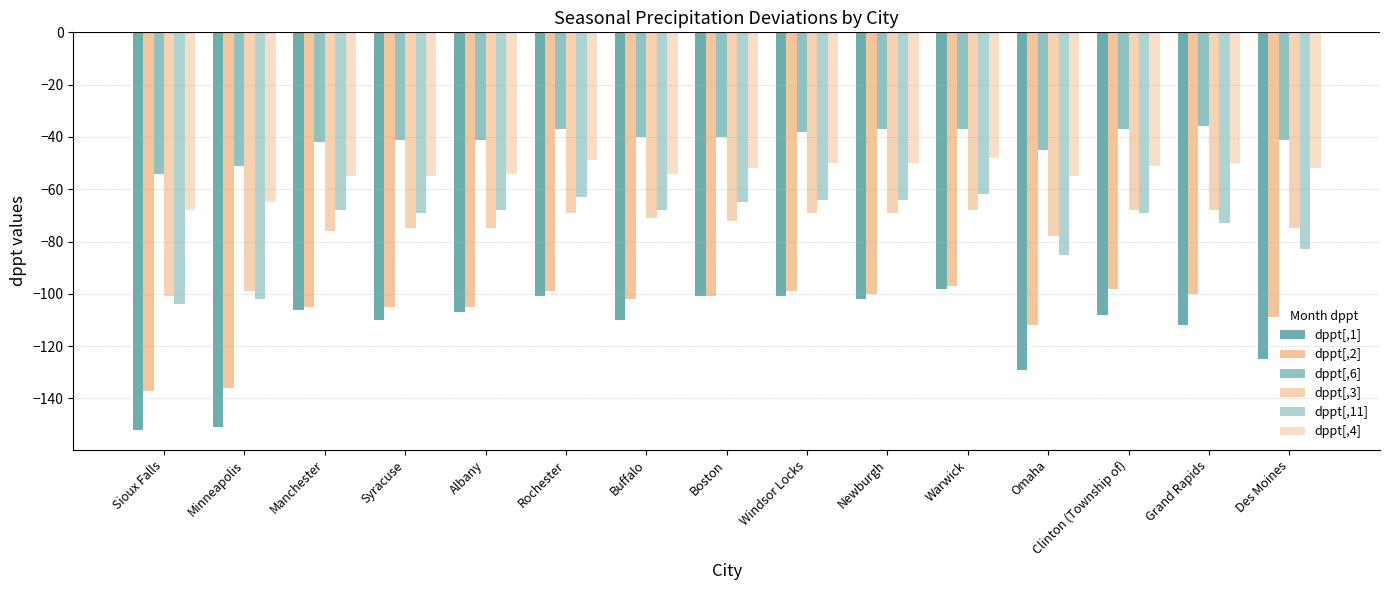

How many series are shown in this chart?

6